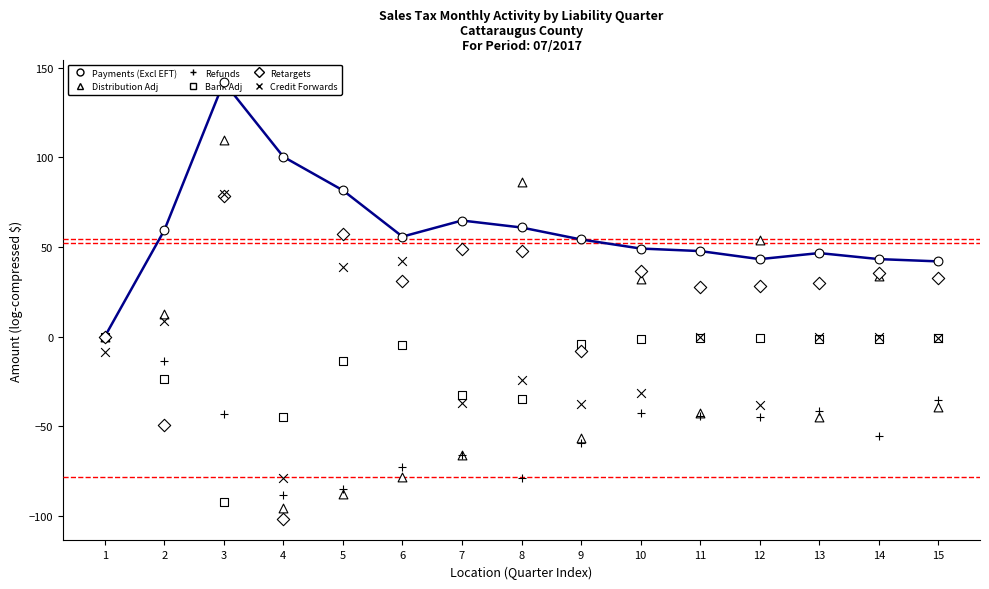

At which category is the sum across all series the highest?

3